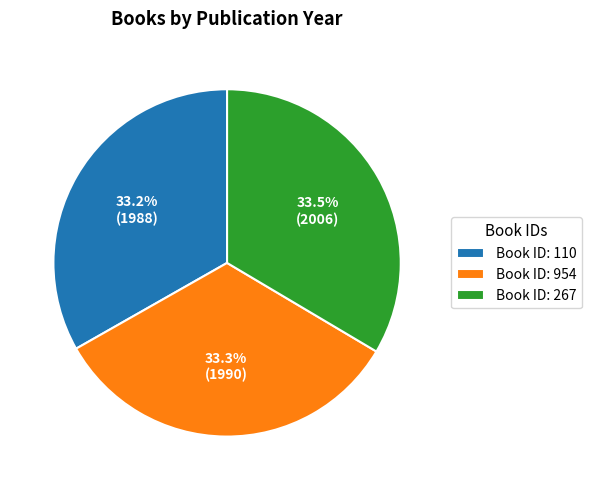

Does any single category account for the majority?

No